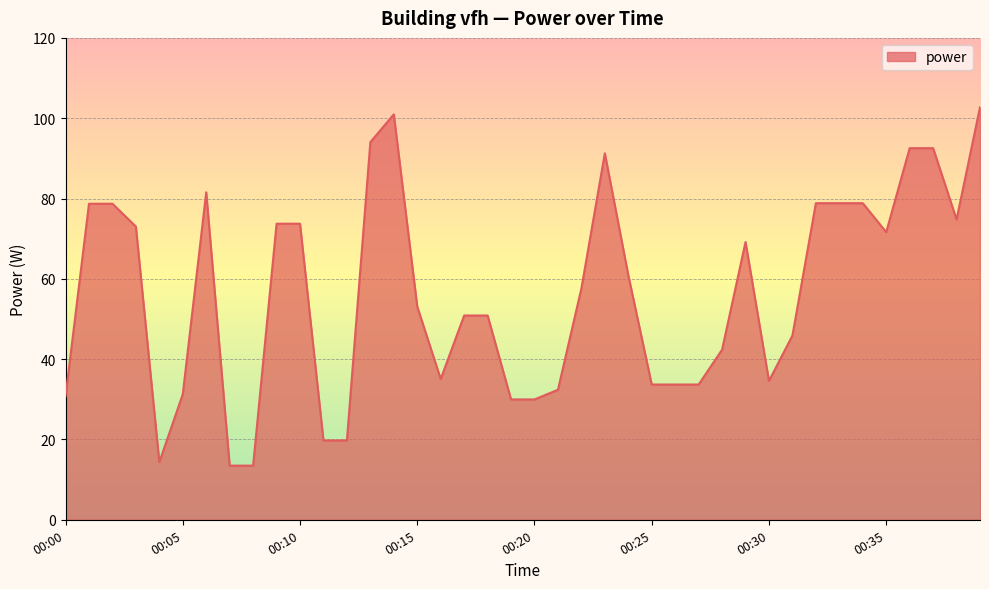

What is the minimum value shown in the chart?

13.5